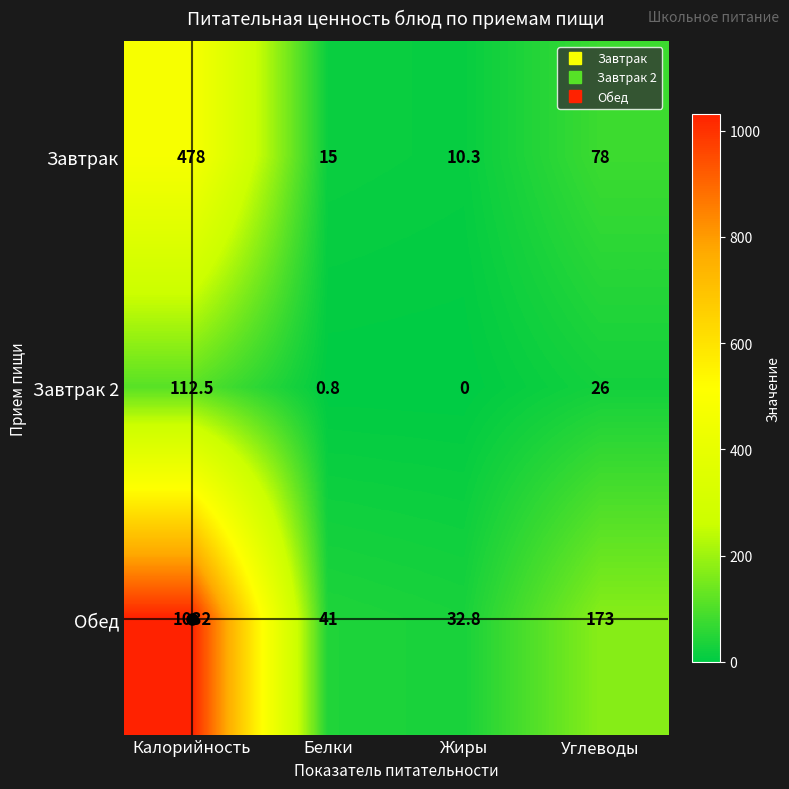

Which category has the highest value across all series?

Калорийность